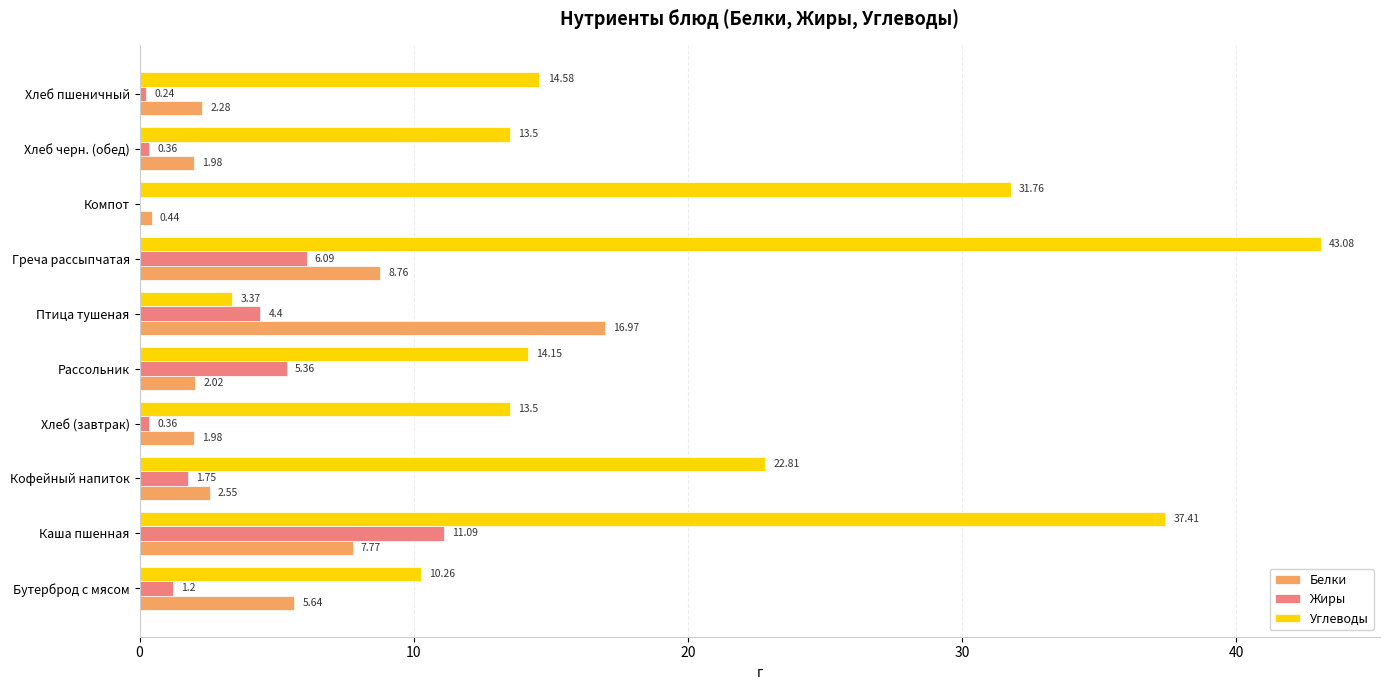

At which category does the chart reach its peak across all series?

Греча рассыпчатая